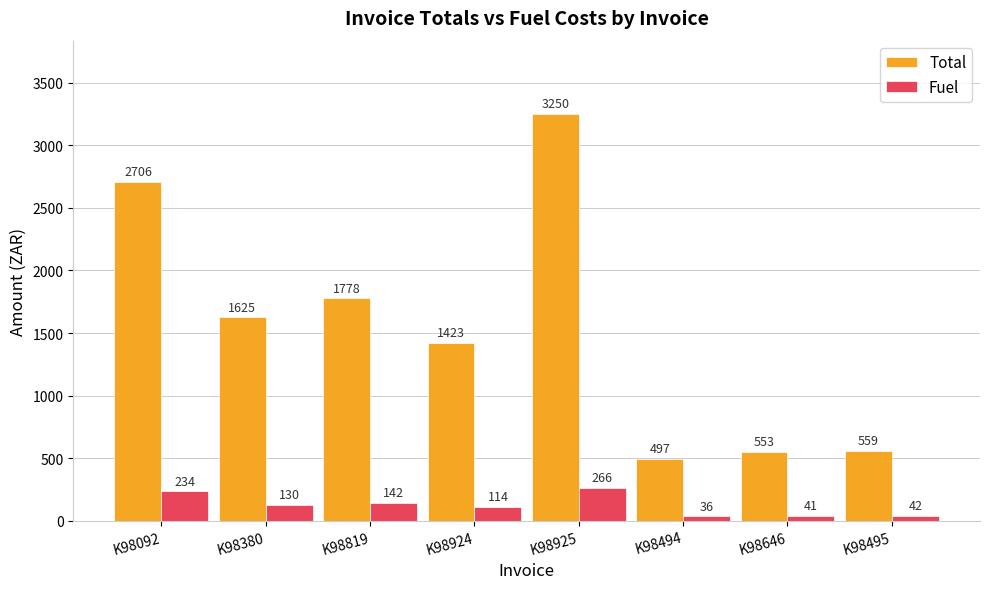

What are all the series names shown in the legend?

Total, Fuel